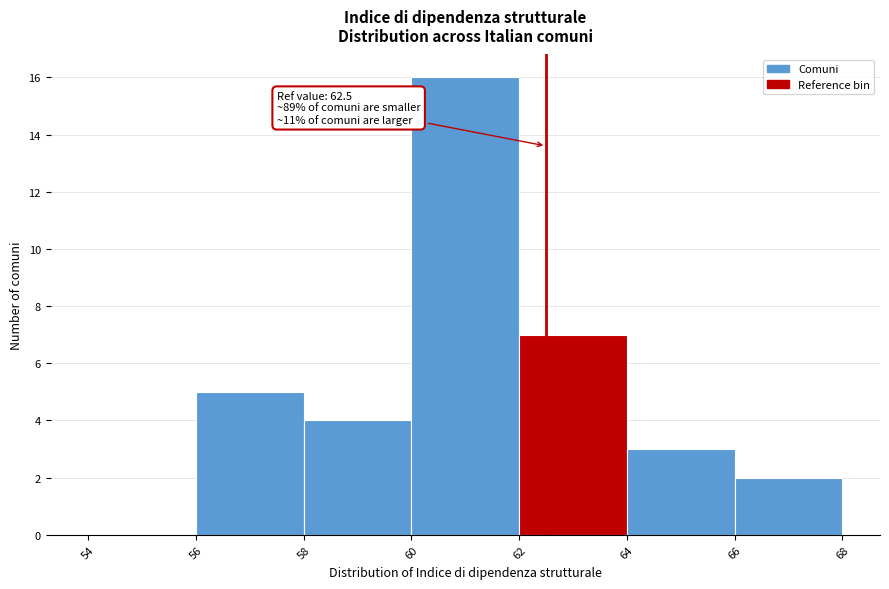

Which range on the x-axis has the tallest bar?

60 to 62